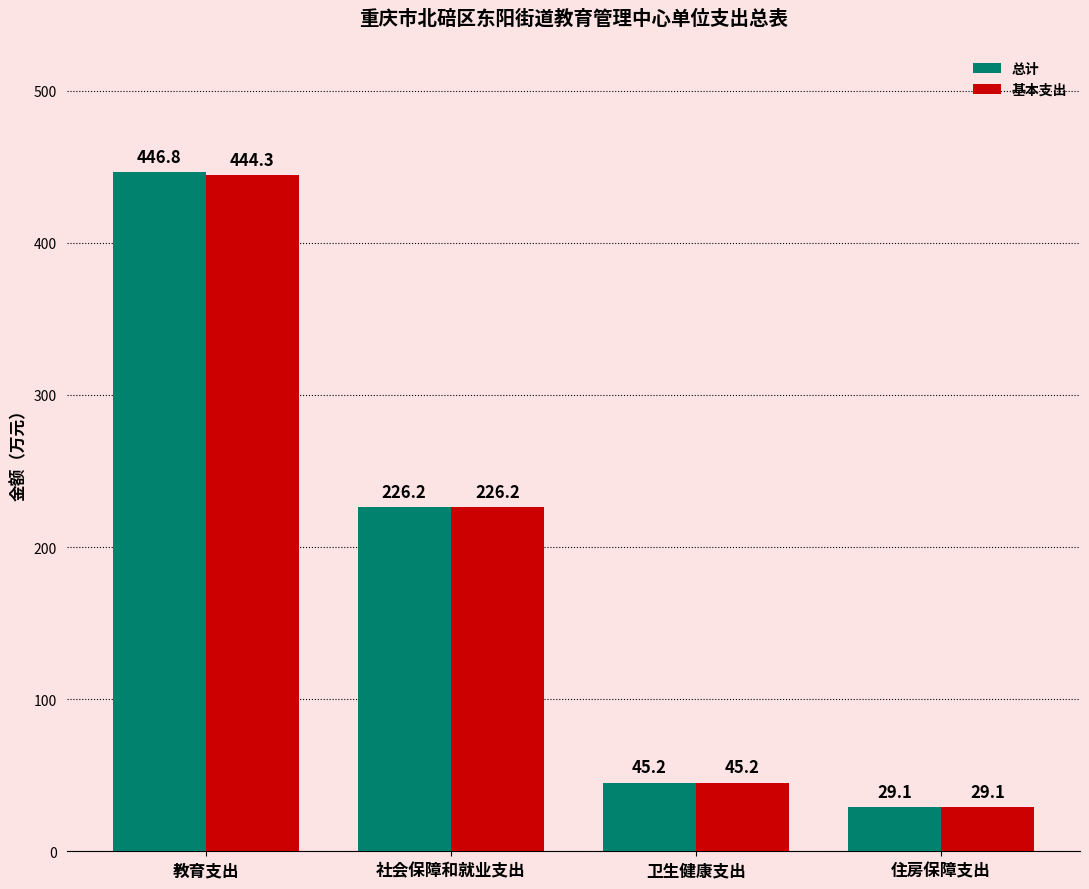

What value does the 总计 series have at 住房保障支出?

29.1